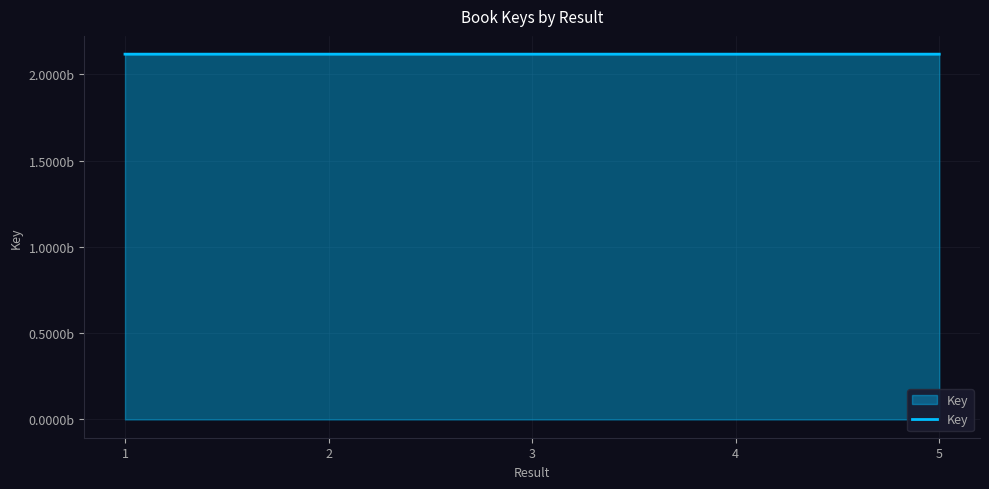

Read the value at 2.

2117901445